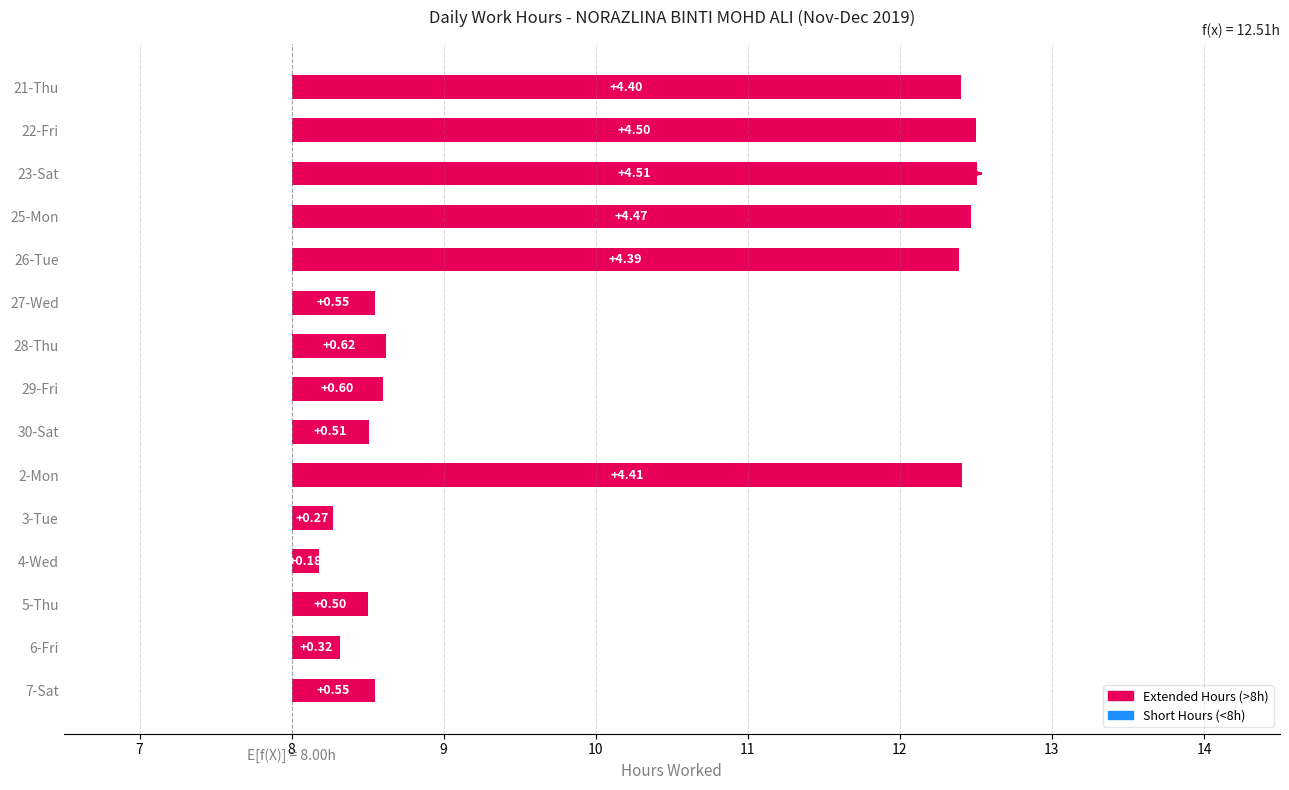

The Extended Hours (>8h) series shows 3.0 at 26-Tue. True or false?

False